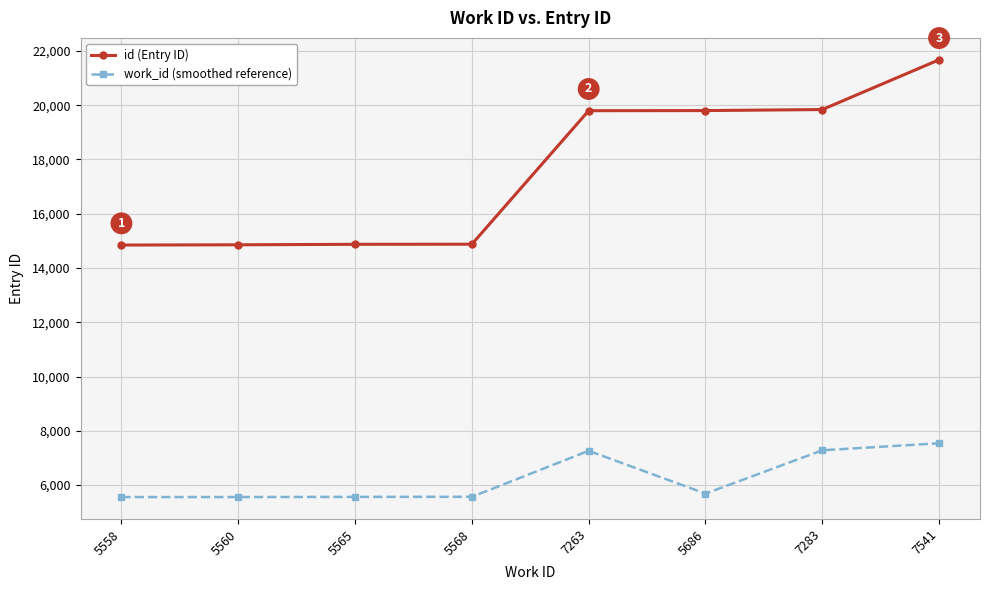

The value of id (Entry ID) at 5558 is 14846. True or false?

True